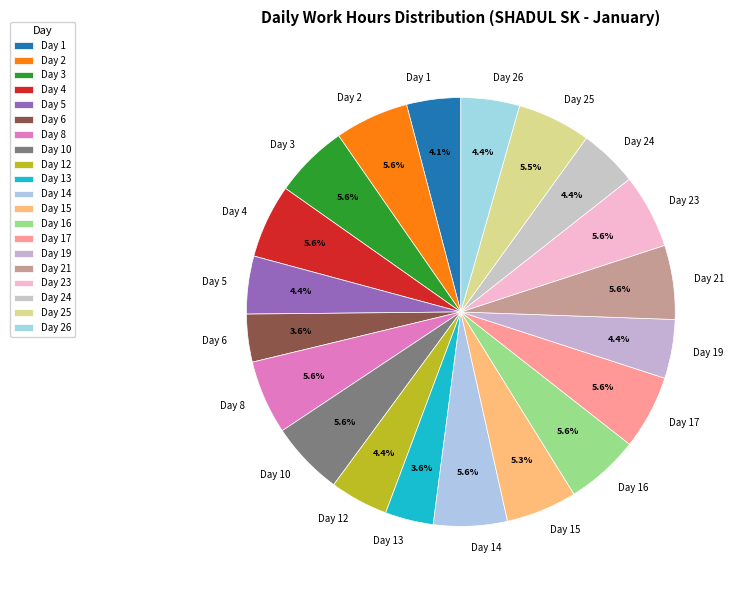

Do Day 16 and Day 5 together represent more than half of the pie?

No